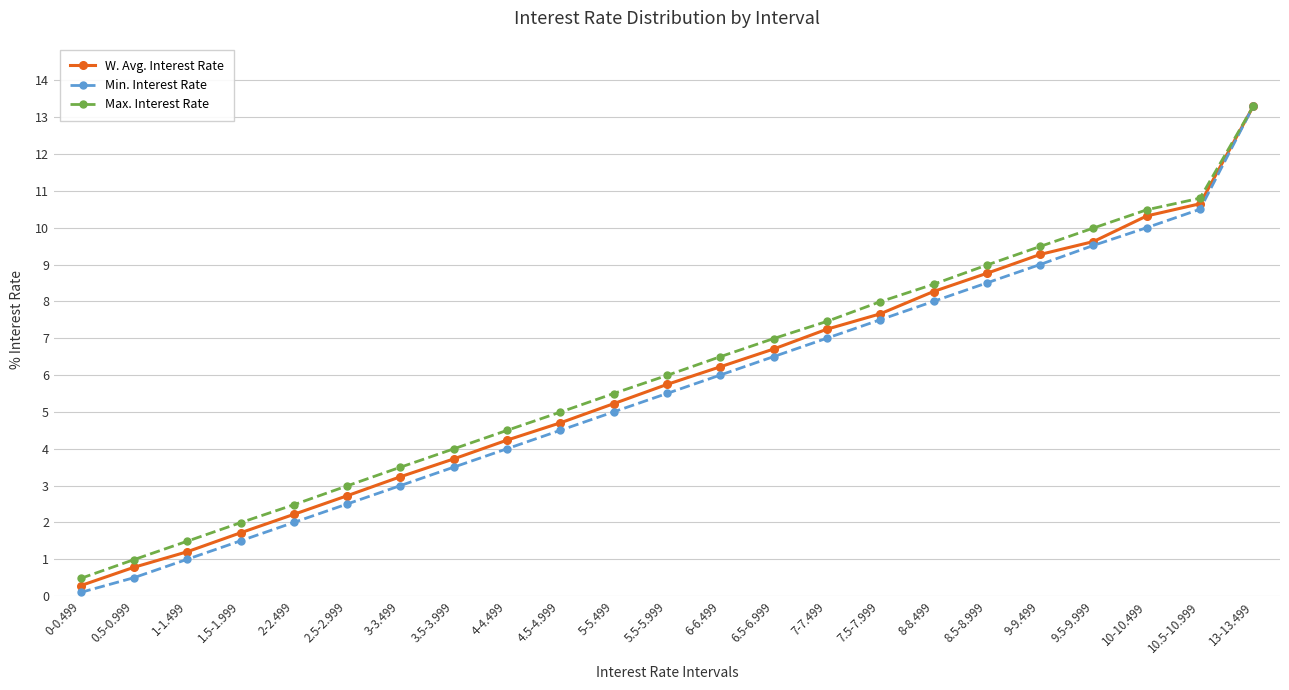

What is the label of the 2nd point from the right?

10.5-10.999